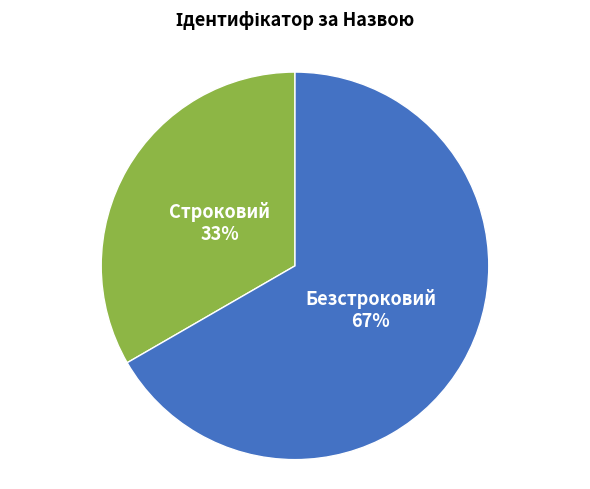

How many segments does this pie chart have?

2